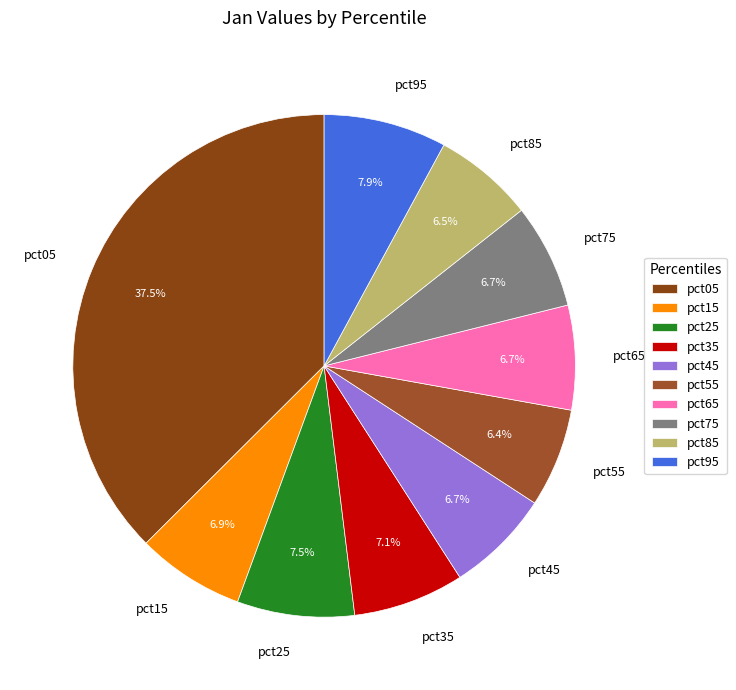

Which category has the biggest portion of the pie?

pct05